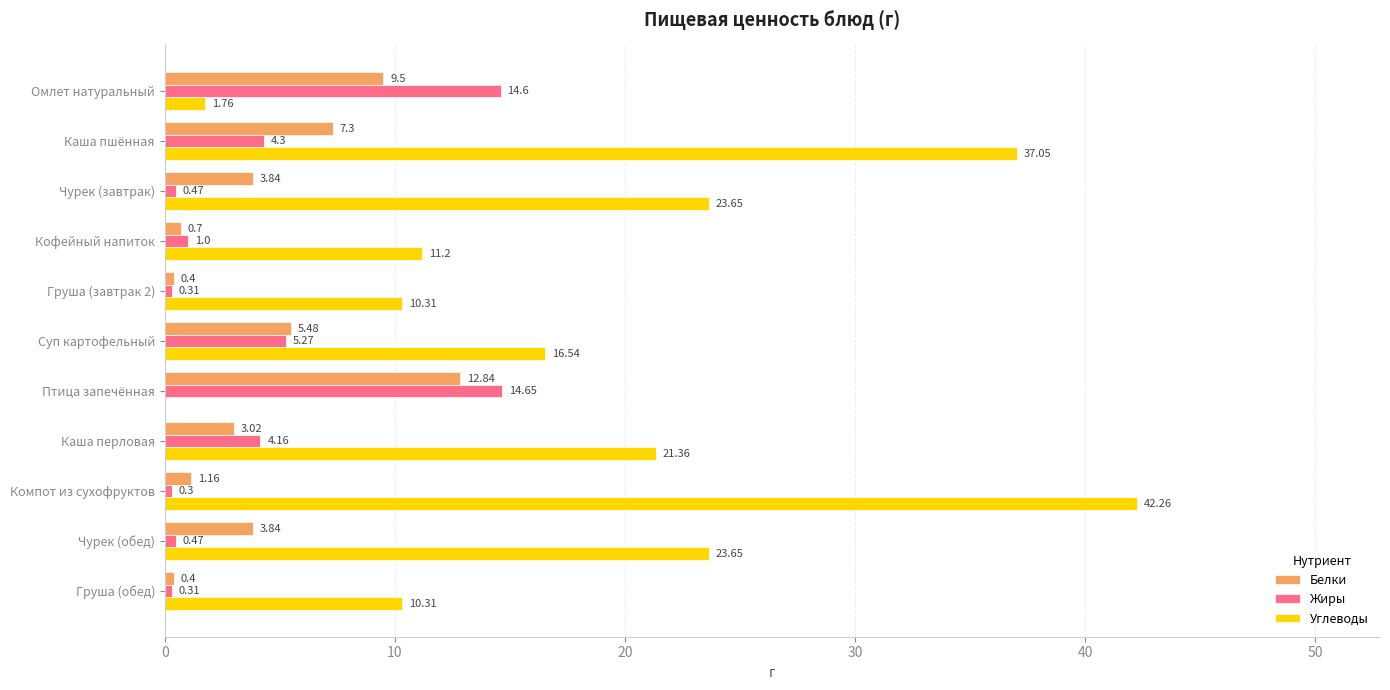

Which label corresponds to the largest value in the chart?

Компот из сухофруктов